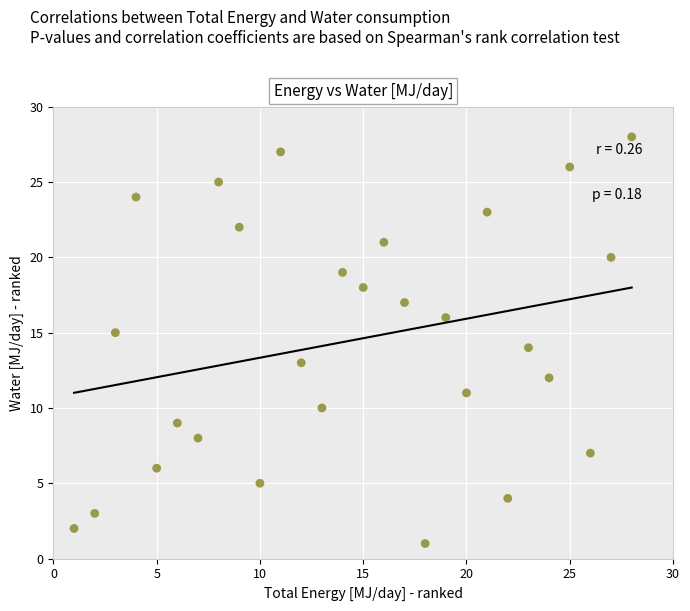

What is the range of Y values (max minus min)?

27